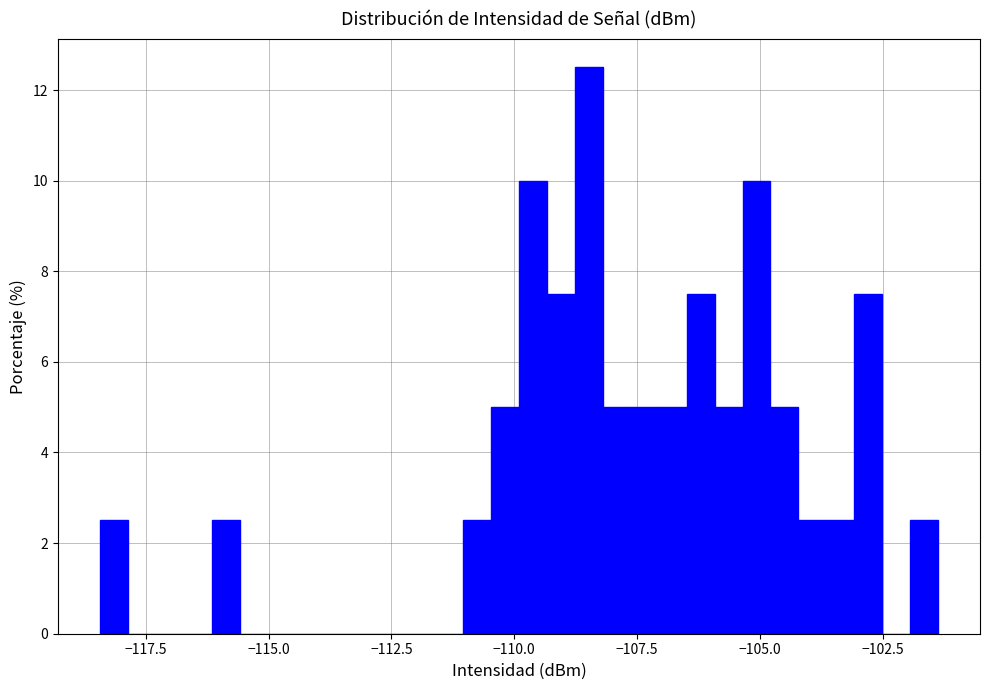

Around what value on the x-axis is the tallest bar? Give the approximate position of its centre, as read against the axis.

-108.5